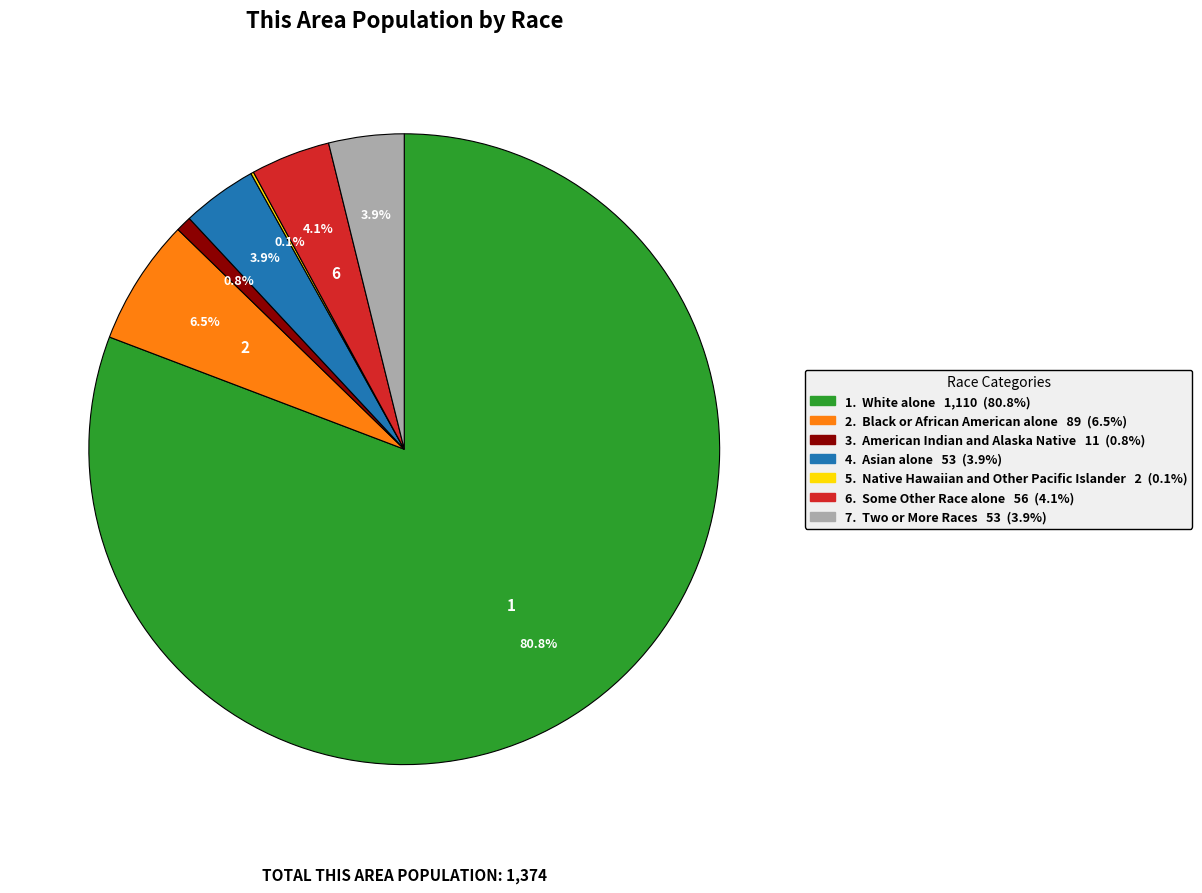

Does any single category account for the majority?

Yes